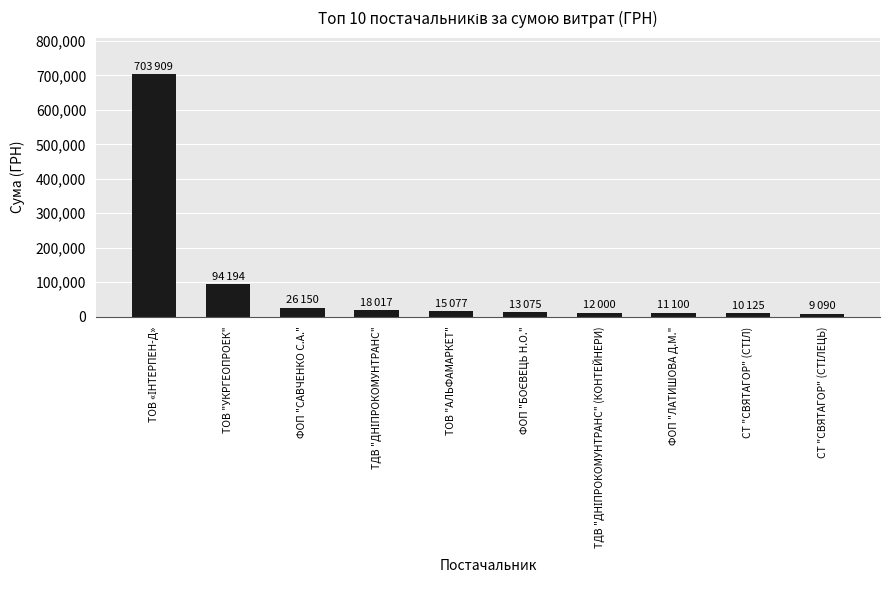

Is it true that the value at ФОП "САВЧЕНКО С.А." is 26150?

True